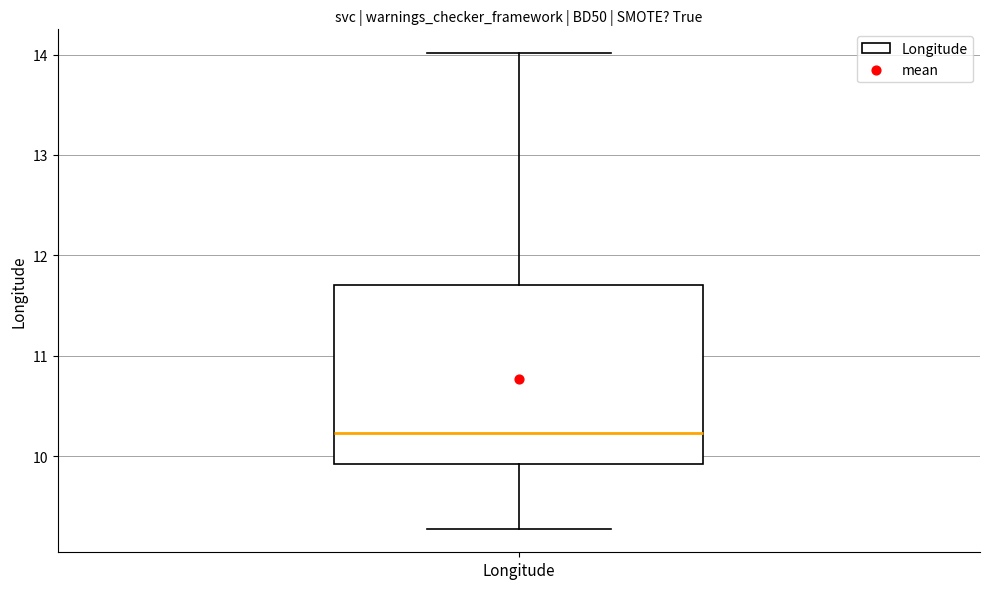

Where does the lower whisker of the box for Longitude end on the y-axis? The values are not printed on the chart, so give them approximately, as read against the axis.

9.3